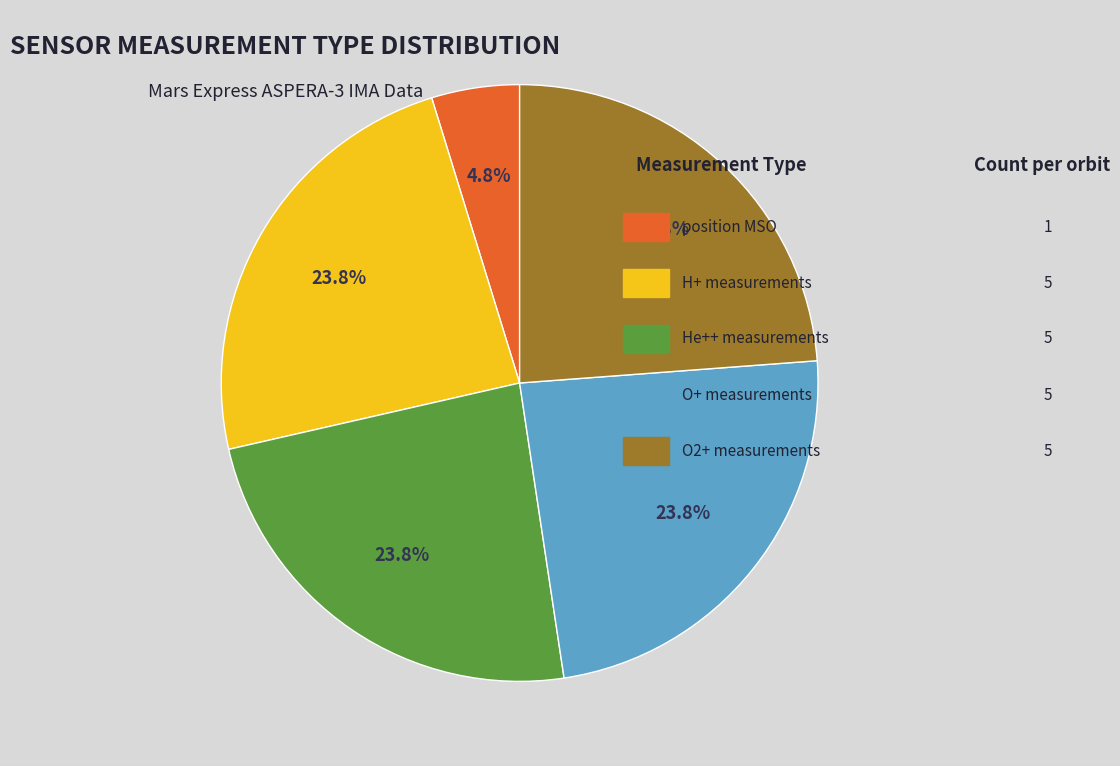

Is there a majority slice in this chart?

No